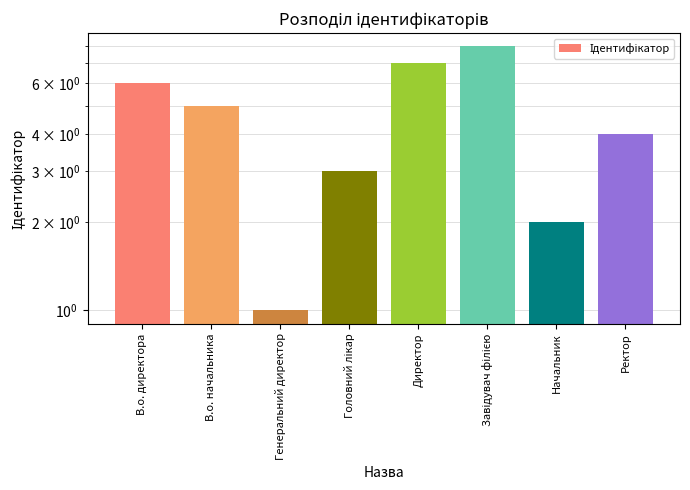

Rank the categories by value from highest to lowest.

Завідувач філією, Директор, В.о. директора, В.о. начальника, Ректор, Головний лікар, Начальник, Генеральний директор